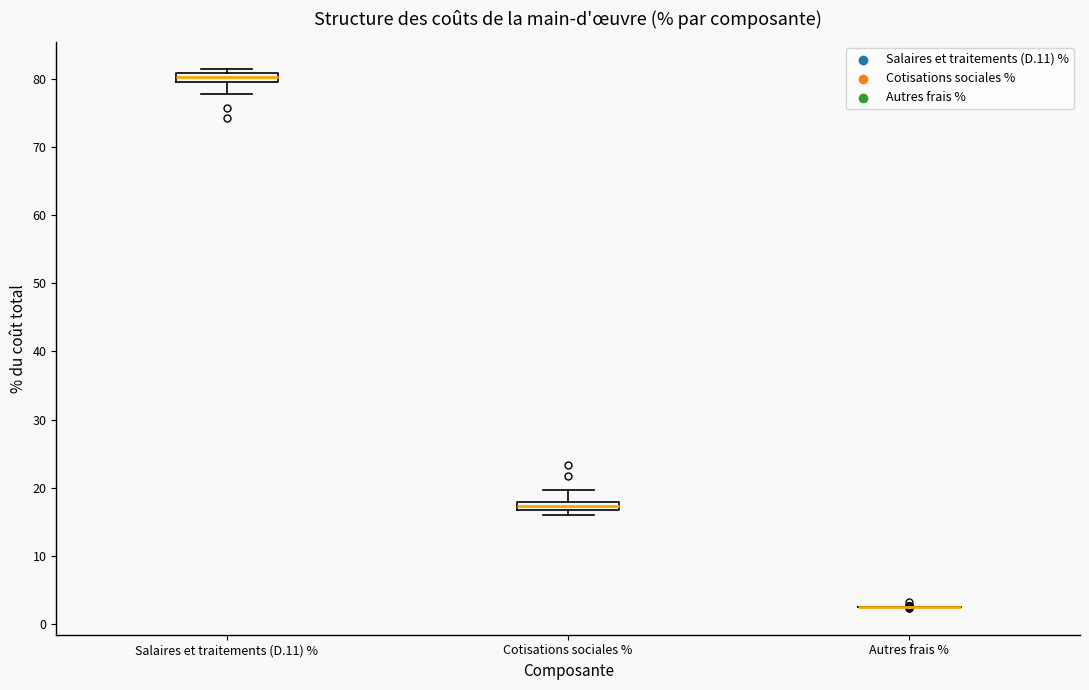

Where does the lower whisker of the box for Salaires et traitements (D.11) % end on the y-axis? The values are not printed on the chart, so give them approximately, as read against the axis.

78